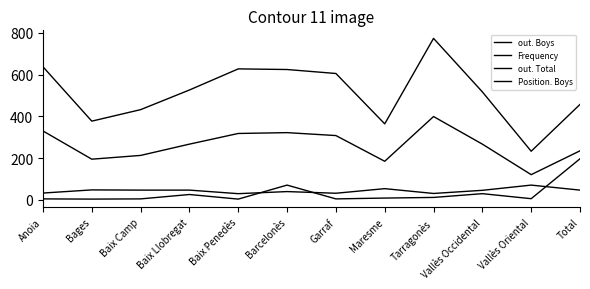

Does the chart display data point markers on the line(s)?

No